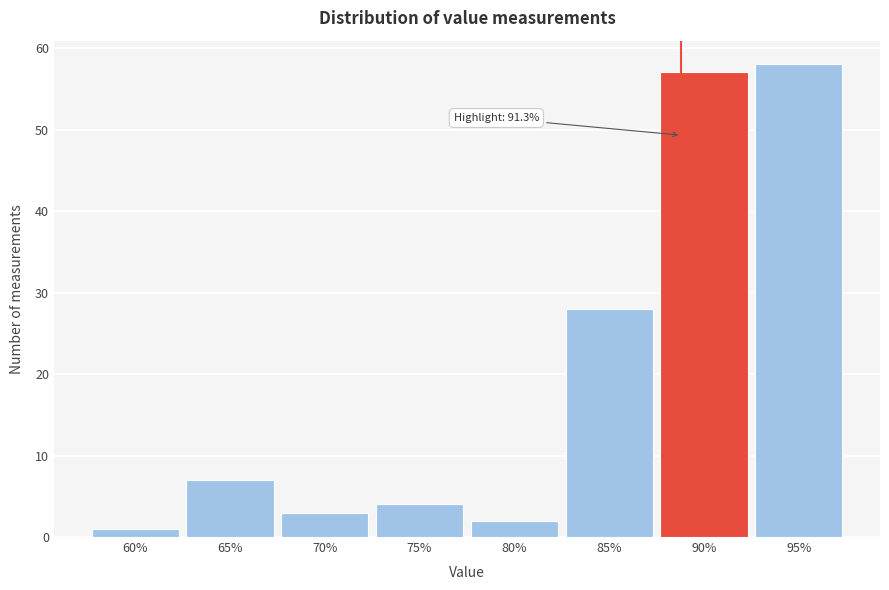

Reading left to right, list all the values displayed in this chart.

1	7	3	4	2	28	57	58